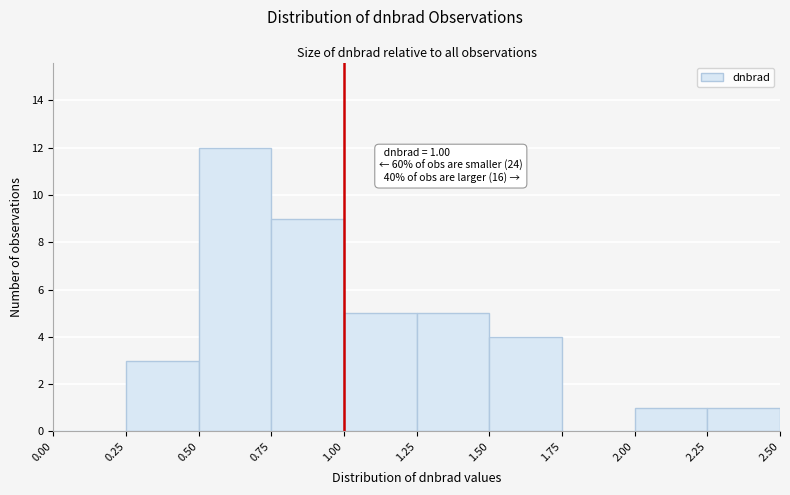

Which range on the x-axis has the tallest bar?

0.50 to 0.75